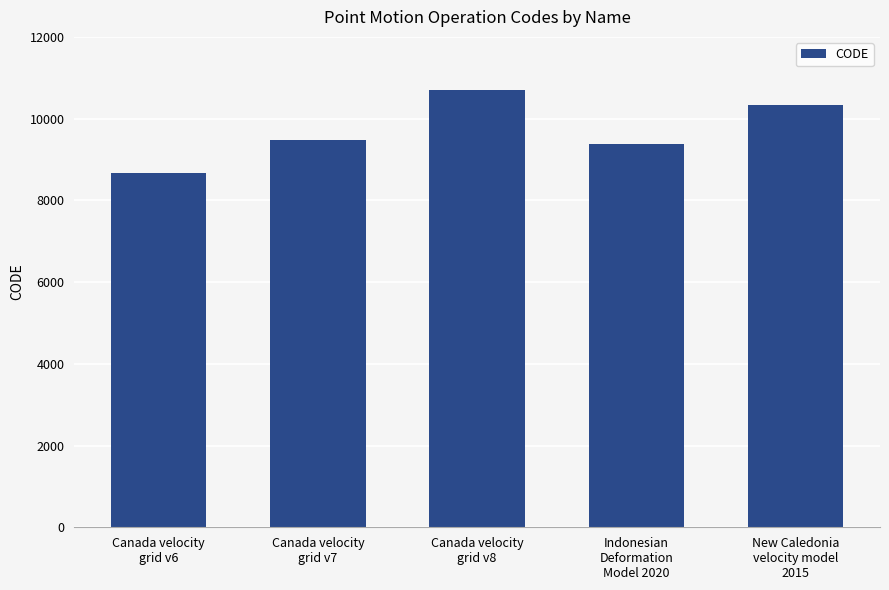

Which has a higher value, Canada velocity
grid v8 or Canada velocity
grid v7?

Canada velocity
grid v8